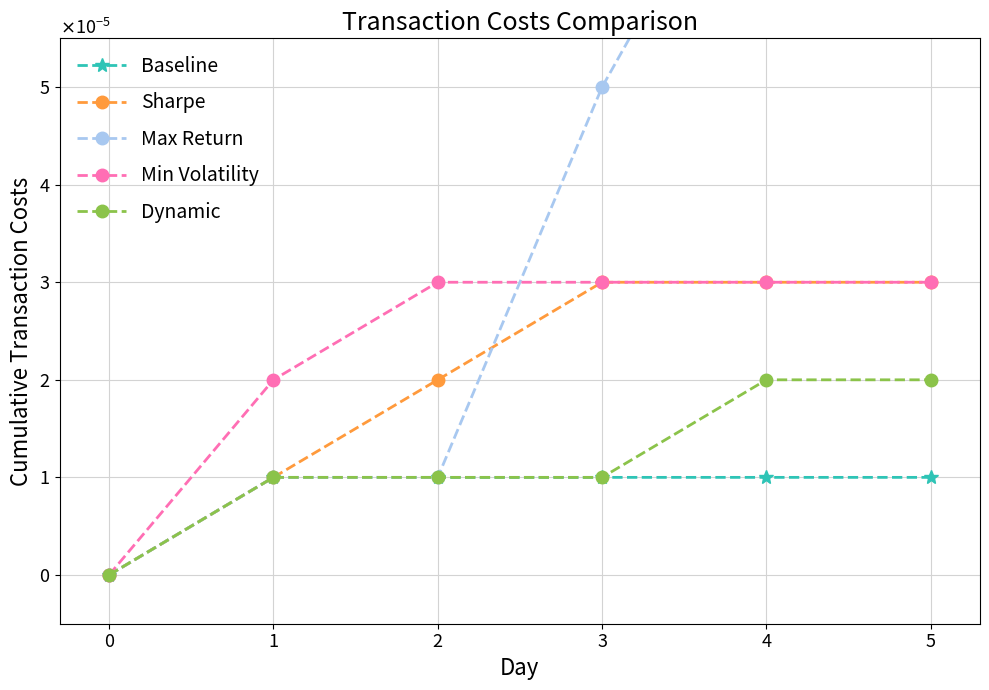

How many positive values does the Min Volatility series have?

5